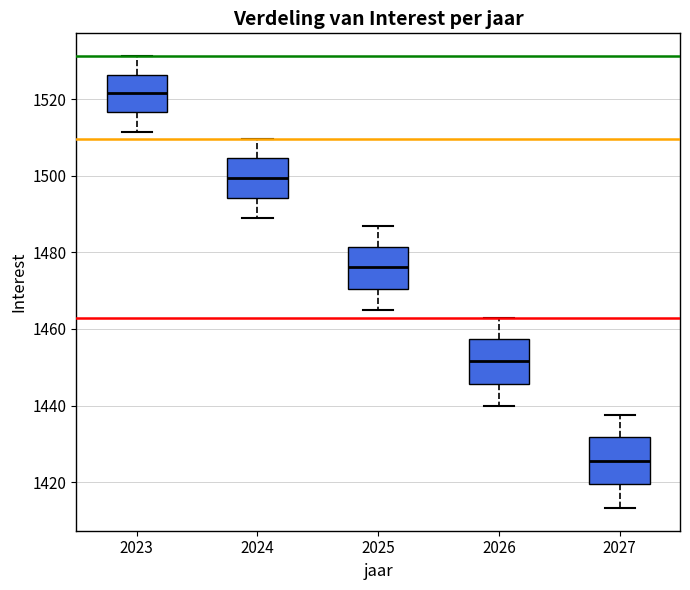

Where is the upper edge of the box at x = 2023 on the y-axis? The values are not printed on the chart, so give them approximately, as read against the axis.

1526